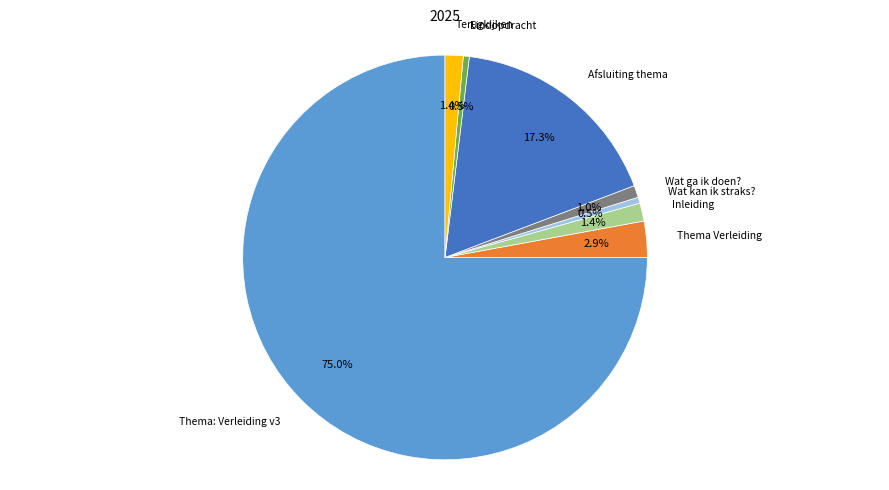

How many segments does this pie chart have?

8